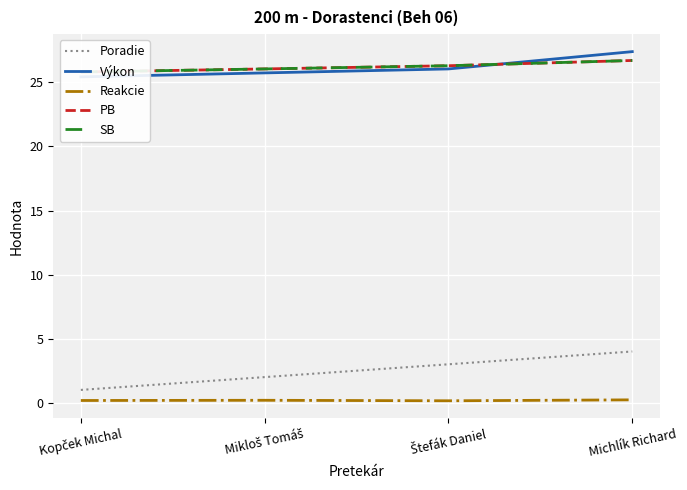

What is the label of the 4th point from the left?

Michlík Richard